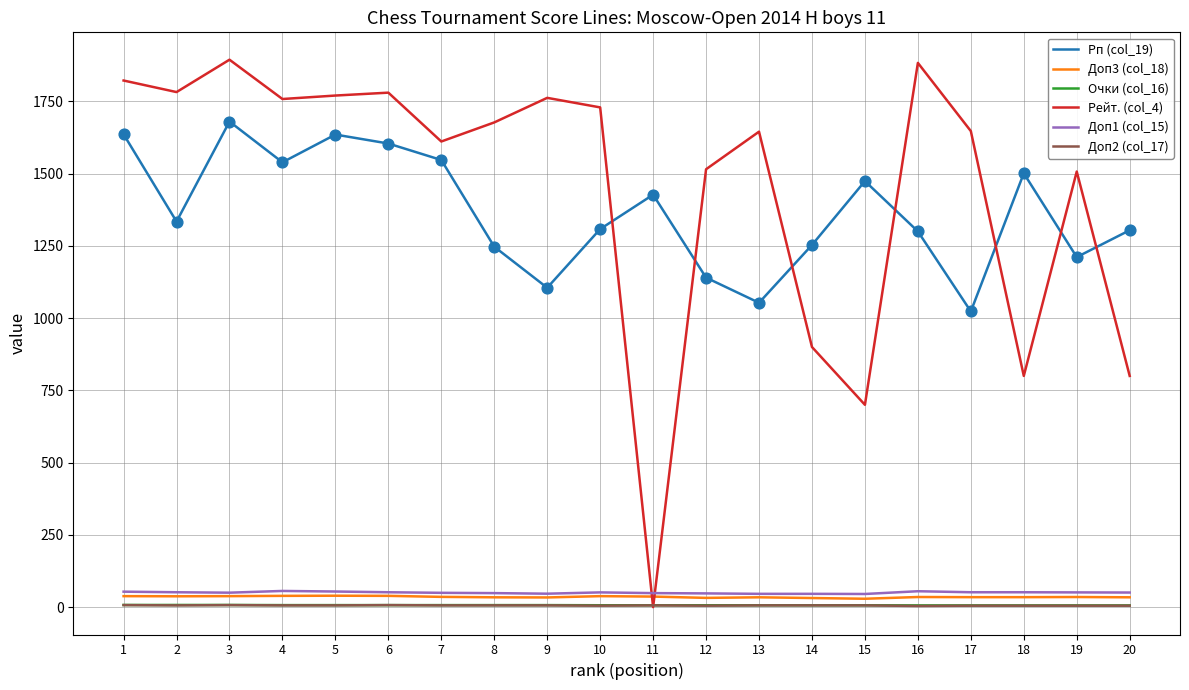

Which series has the largest range (max minus min)?

Рейт. (col_4)